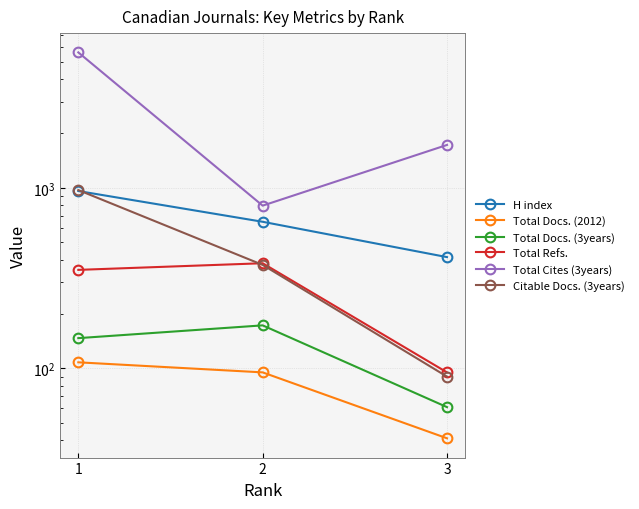

At how many categories does at least one series exceed 1430?

2